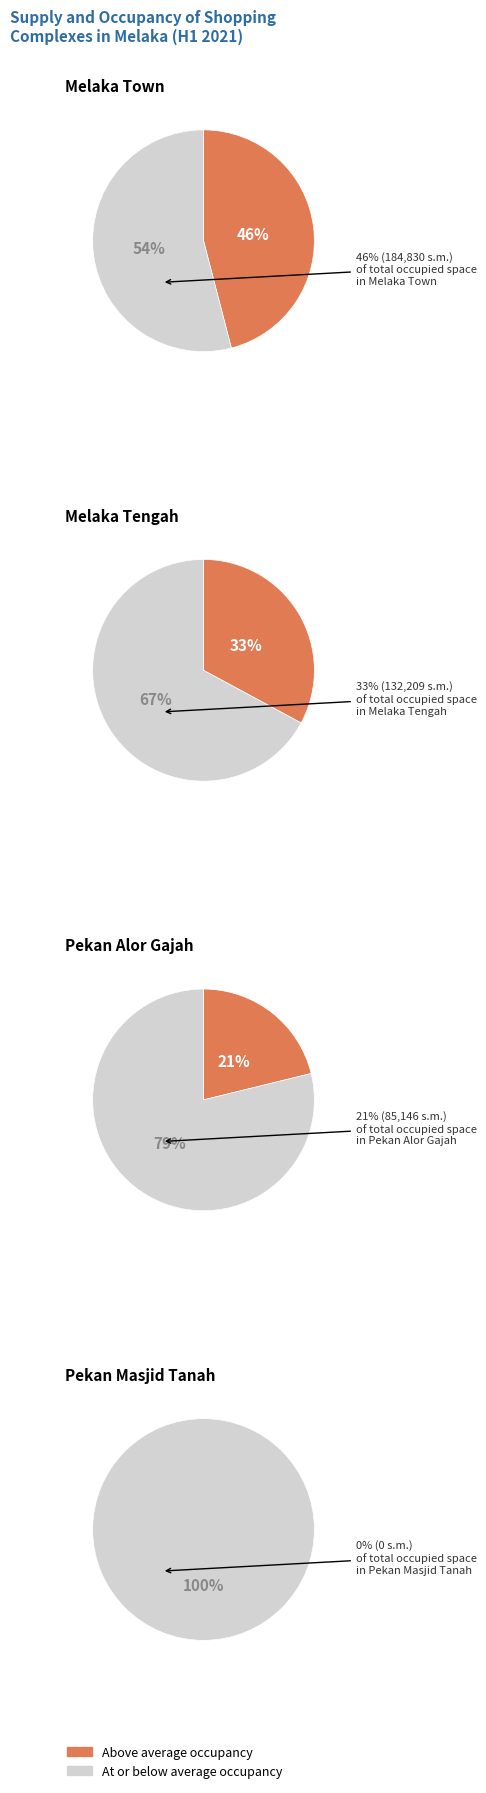

Is Melaka Town the majority of the pie?

No